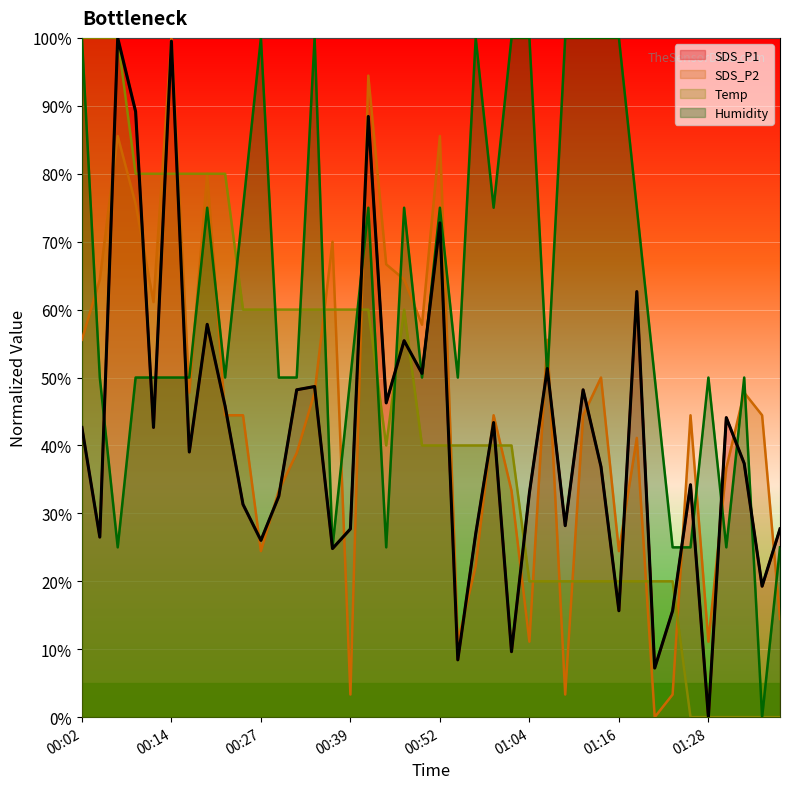

Which series ends up on top after the final intersection of SDS_P2 and Humidity?

Humidity